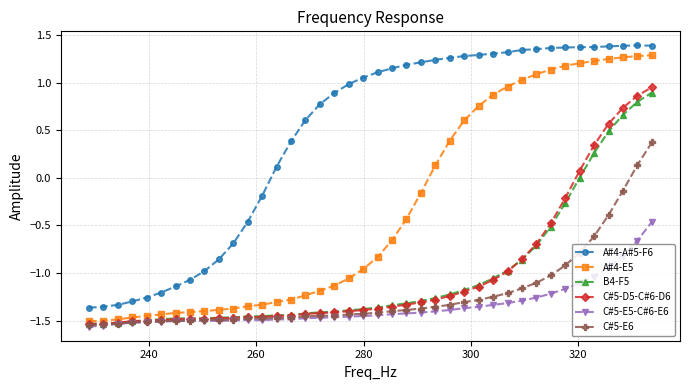

What is the difference between the maximum and second lowest values in the A#4-E5 series?

2.8